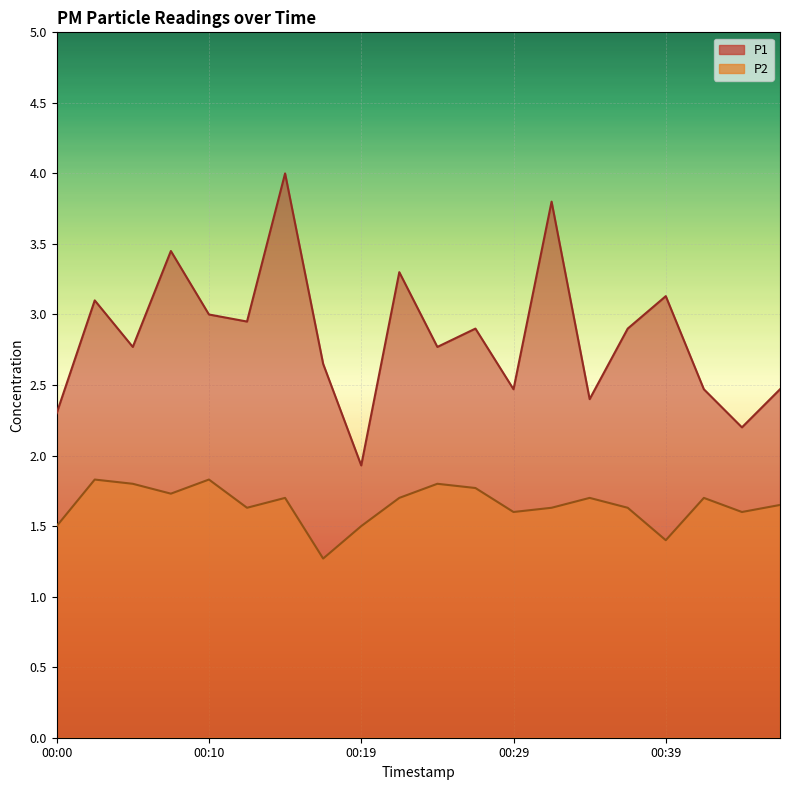

Which has a higher value, 00:05 or 00:46?

00:05